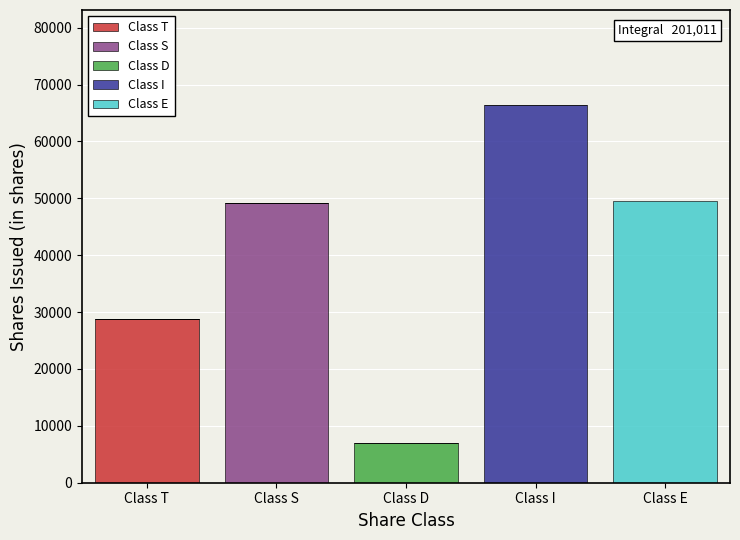

Reading left to right, what are the values for Class T?

Class T=28833	Class S=0	Class D=0	Class I=0	Class E=0